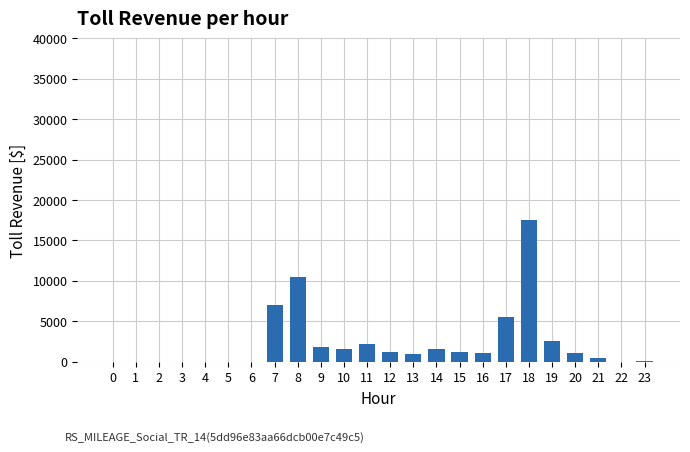

What is the ratio of the value at 21 to the value at 16?

0.5